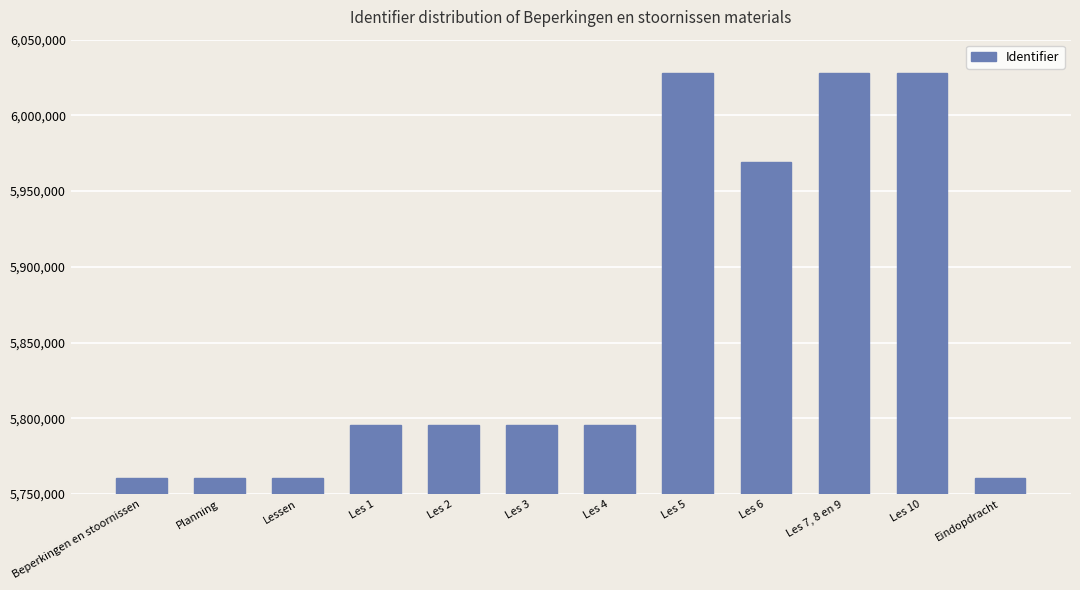

Does the chart contain any negative values?

No